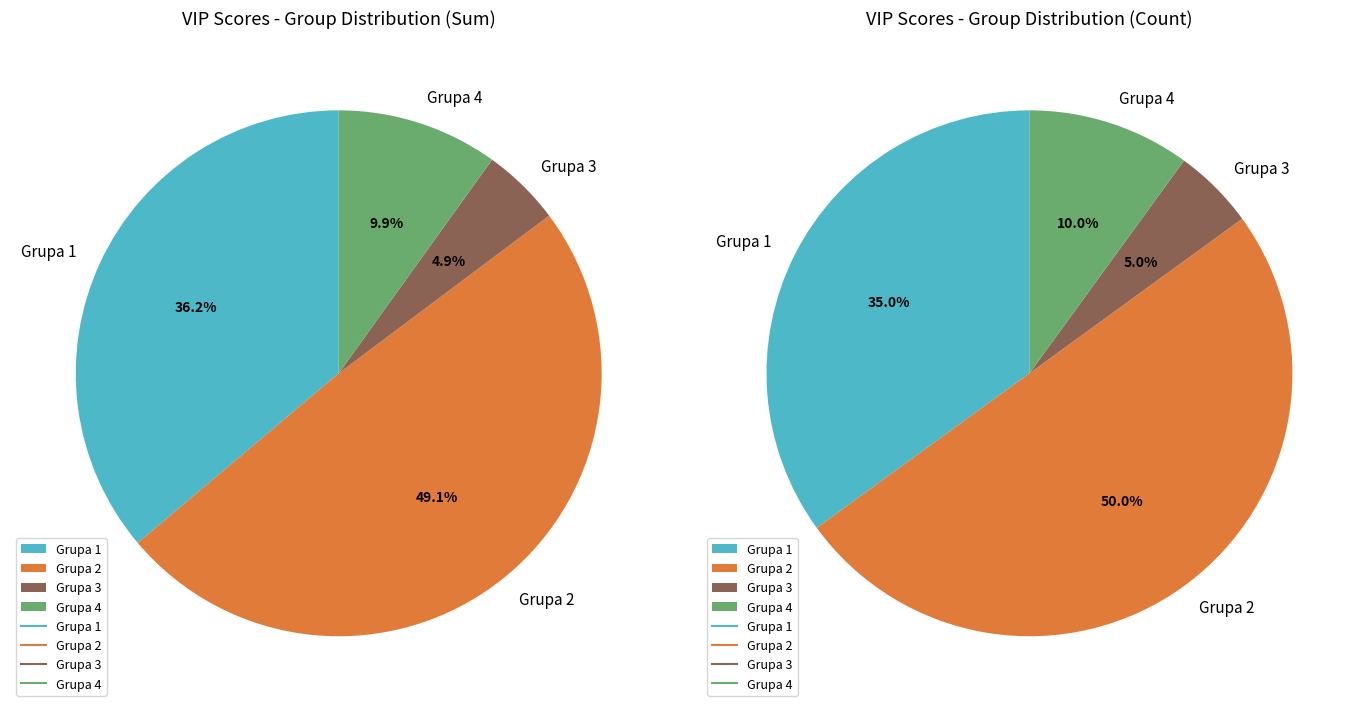

True or false: 7 accounts for 13% of the total.

False